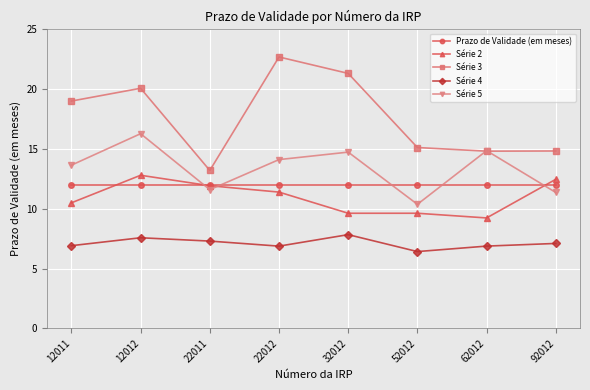

Which series has the largest range (max minus min)?

Série 3